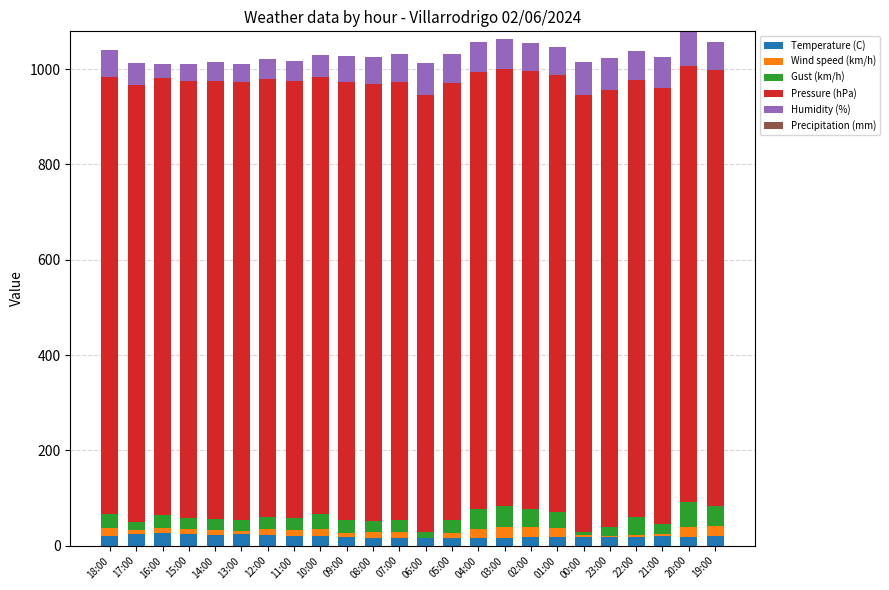

What is the maximum value for Temperature (C)?

26.5